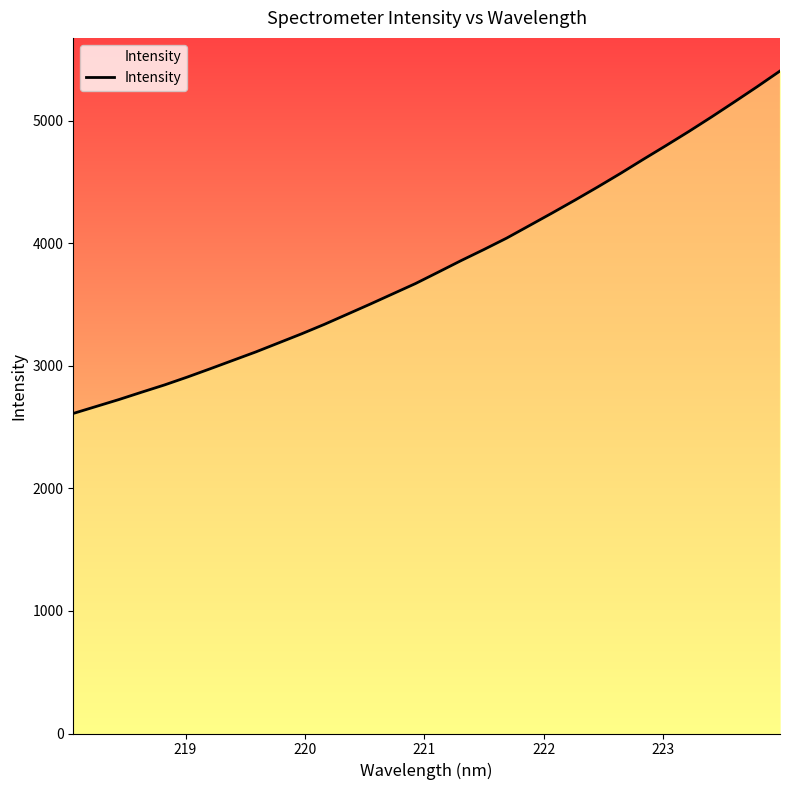

What is the greatest value displayed?

5404.6